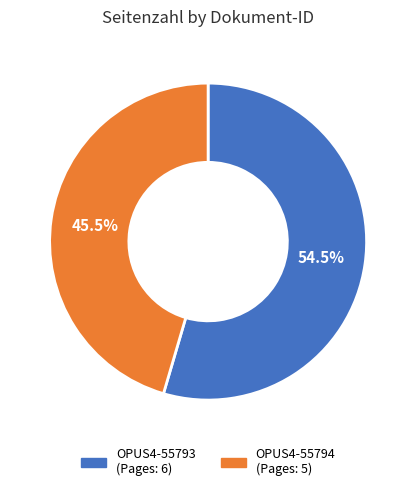

How much of the chart is everything except OPUS4-55794?

54.5%